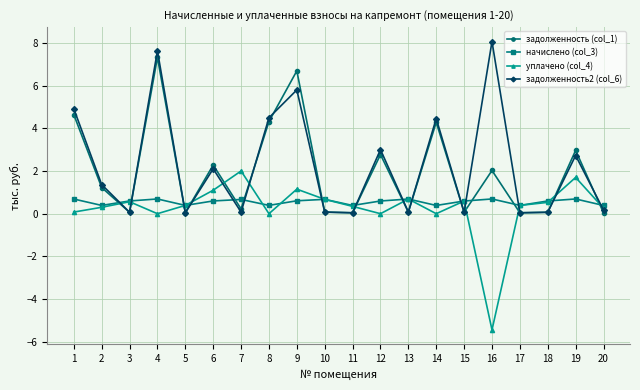

What is the average value of the задолженность (col_1) series?

2.0